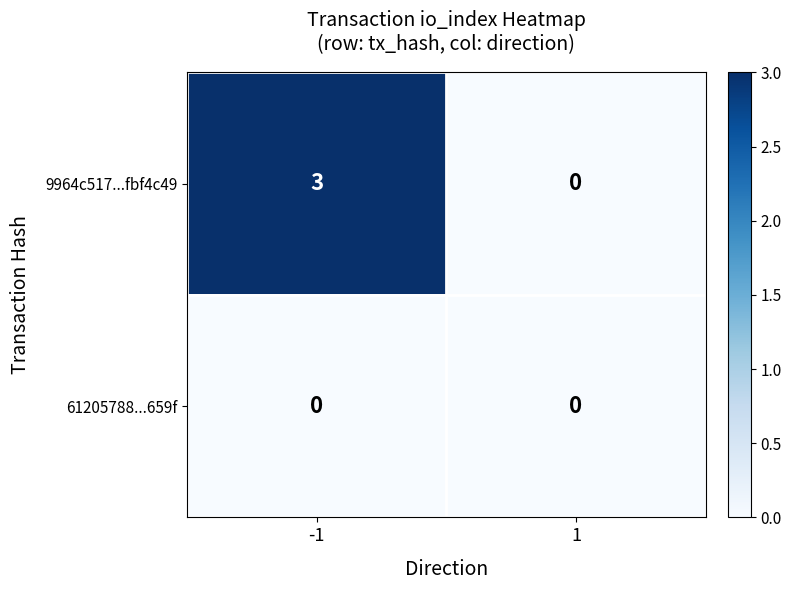

What is the difference between the 9964c517...fbf4c49 values at 1 and -1?

3